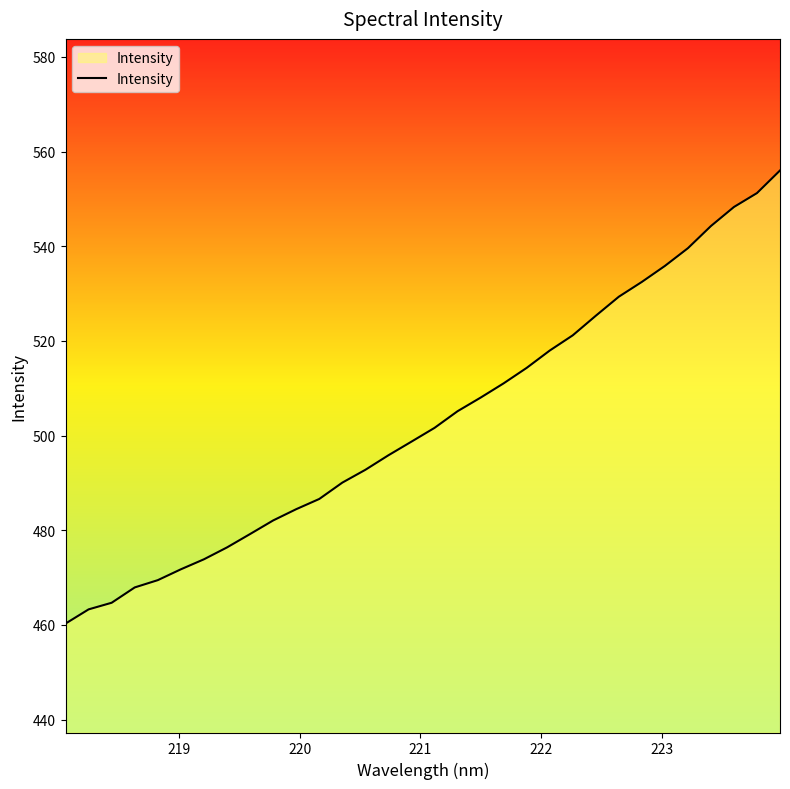

How many lines are shown in the chart?

1